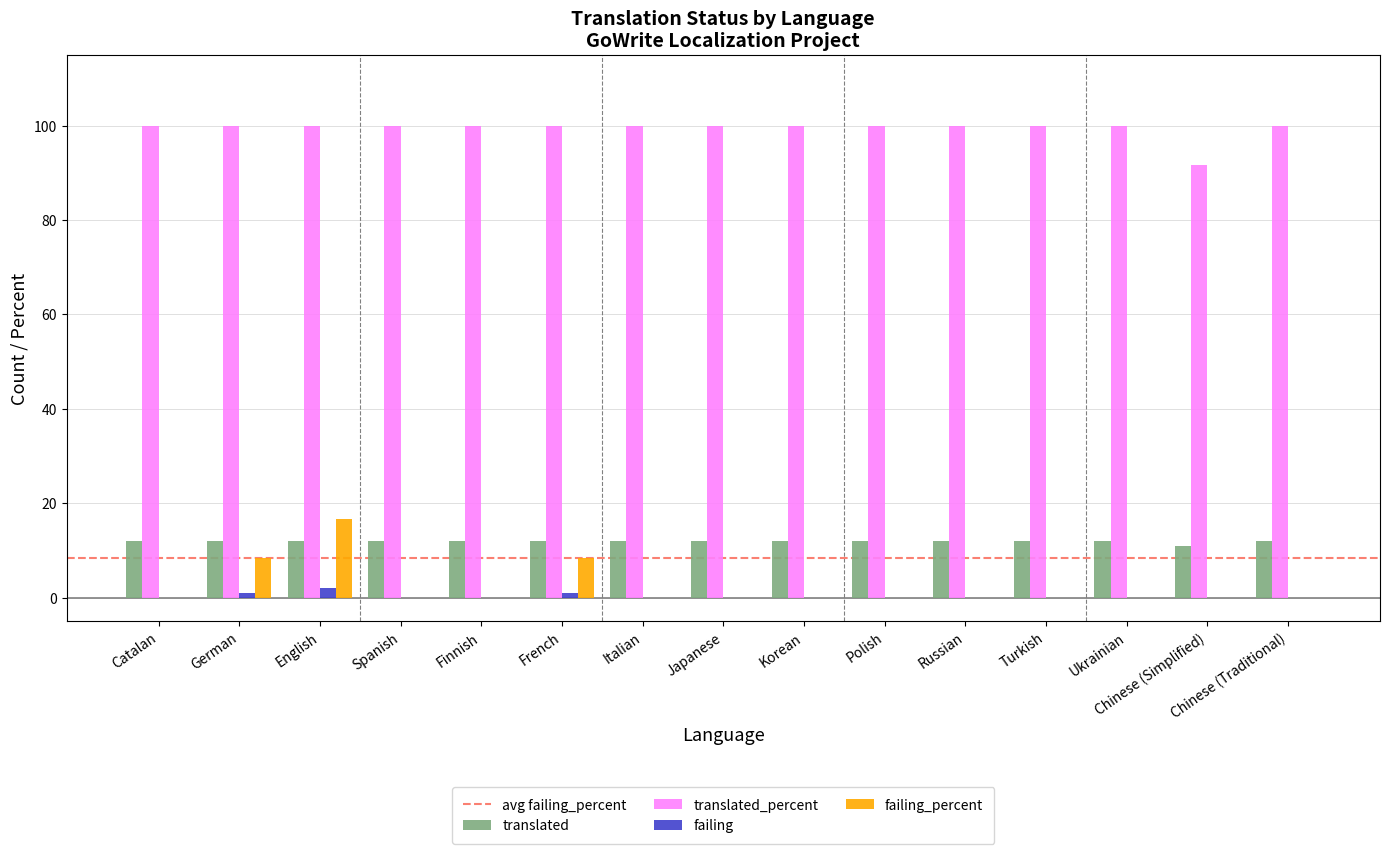

Where is translated_percent nearest to the value 95?

Chinese (Simplified)